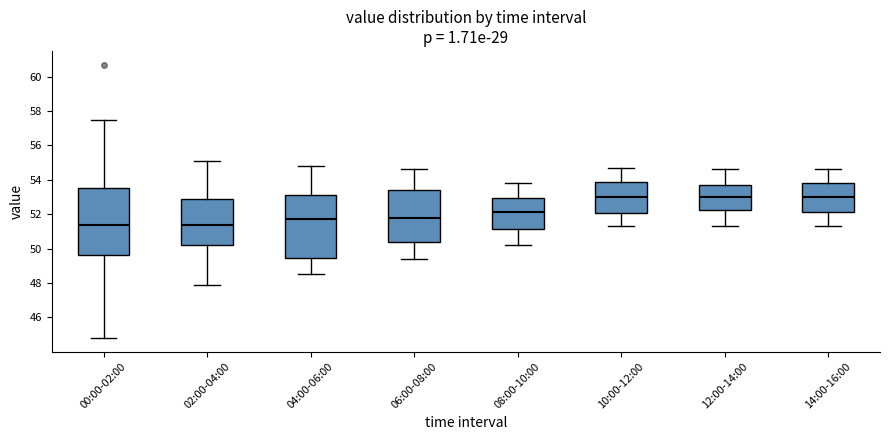

Comparing the boxes themselves (not the whiskers), which one is the tallest?

00:00-02:00